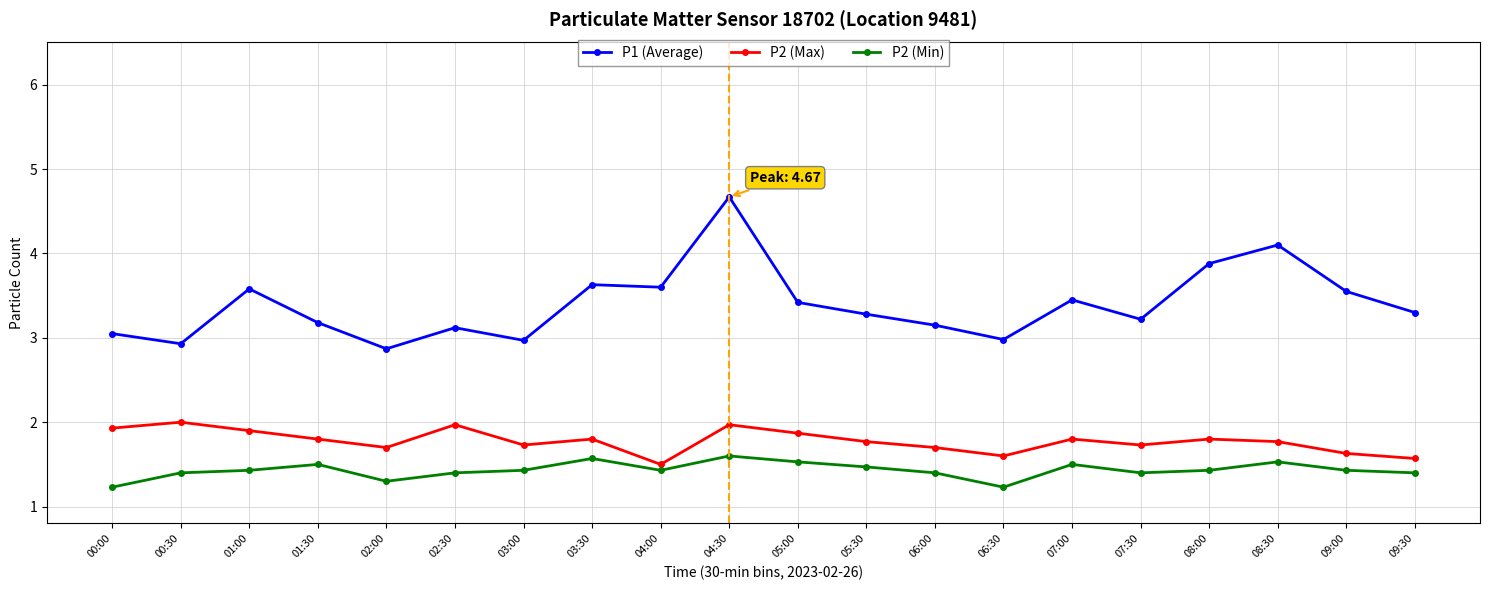

Does the chart have visible grid lines?

Yes